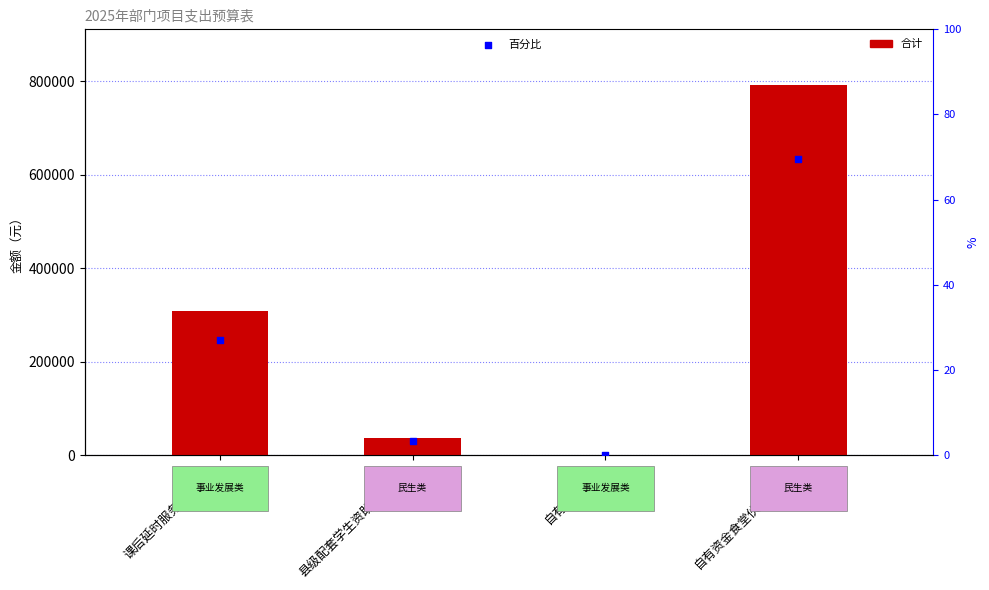

Which series reaches the minimum Y coordinate?

百分比